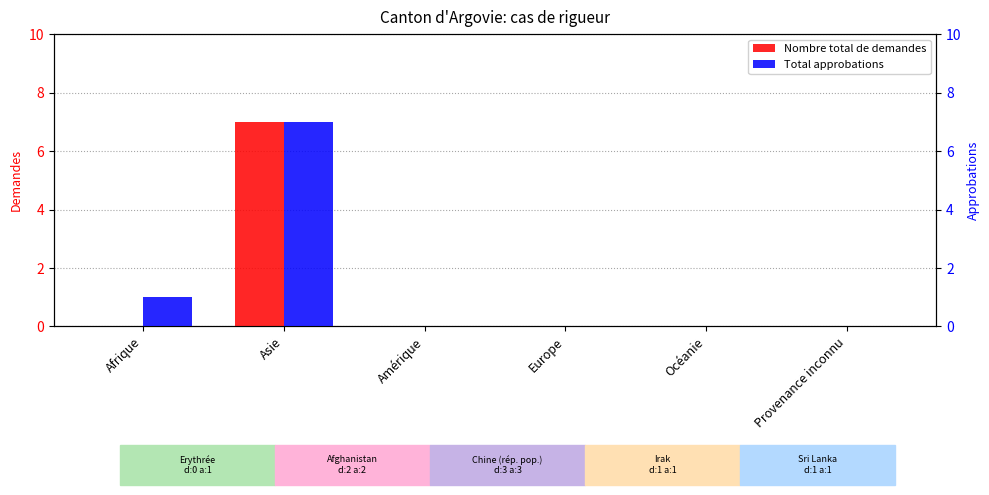

The Total approbations series shows 3 at Amérique. True or false?

False